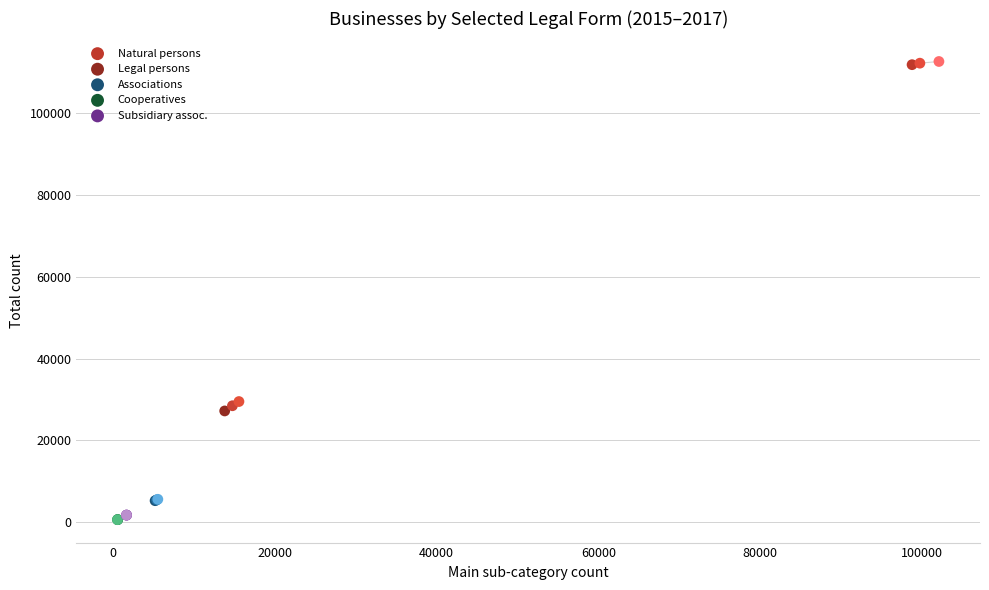

Which series reaches the maximum Y coordinate?

Natural persons